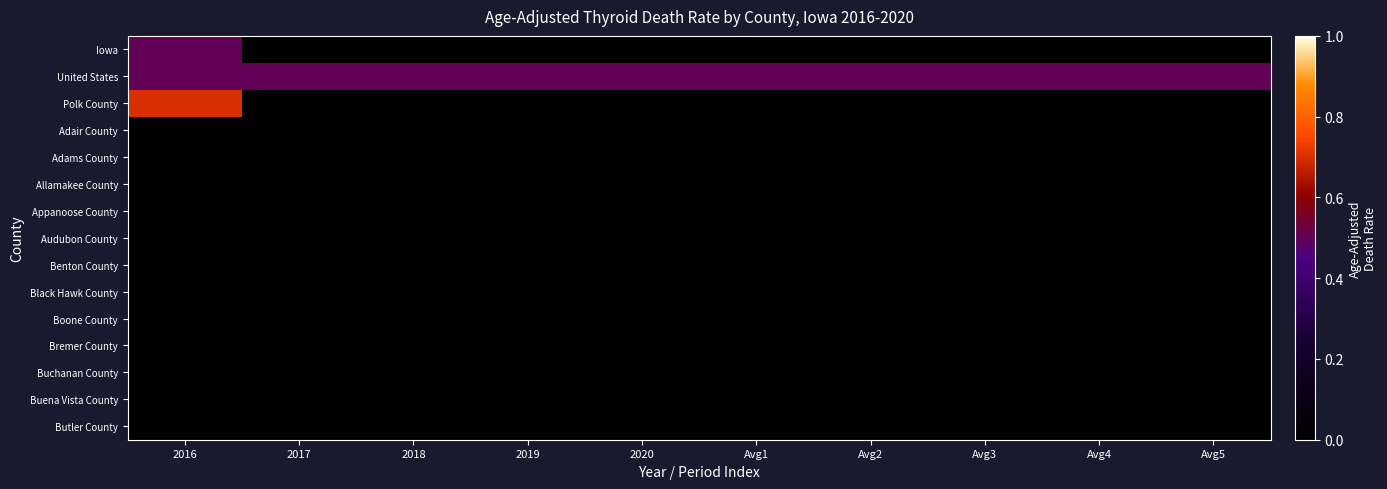

Reading right to left, list all the values displayed in this chart.

Iowa: Avg5=0.0	Avg4=0.0	Avg3=0.0	Avg2=0.0	Avg1=0.0	2020=0.0	2019=0.0	2018=0.0	2017=0.0	2016=0.5
United States: Avg5=0.5	Avg4=0.5	Avg3=0.5	Avg2=0.5	Avg1=0.5	2020=0.5	2019=0.5	2018=0.5	2017=0.5	2016=0.5
Polk County: Avg5=0.0	Avg4=0.0	Avg3=0.0	Avg2=0.0	Avg1=0.0	2020=0.0	2019=0.0	2018=0.0	2017=0.0	2016=0.7
Adair County: Avg5=0.0	Avg4=0.0	Avg3=0.0	Avg2=0.0	Avg1=0.0	2020=0.0	2019=0.0	2018=0.0	2017=0.0	2016=0.0
Adams County: Avg5=0.0	Avg4=0.0	Avg3=0.0	Avg2=0.0	Avg1=0.0	2020=0.0	2019=0.0	2018=0.0	2017=0.0	2016=0.0
Allamakee County: Avg5=0.0	Avg4=0.0	Avg3=0.0	Avg2=0.0	Avg1=0.0	2020=0.0	2019=0.0	2018=0.0	2017=0.0	2016=0.0
Appanoose County: Avg5=0.0	Avg4=0.0	Avg3=0.0	Avg2=0.0	Avg1=0.0	2020=0.0	2019=0.0	2018=0.0	2017=0.0	2016=0.0
Audubon County: Avg5=0.0	Avg4=0.0	Avg3=0.0	Avg2=0.0	Avg1=0.0	2020=0.0	2019=0.0	2018=0.0	2017=0.0	2016=0.0
Benton County: Avg5=0.0	Avg4=0.0	Avg3=0.0	Avg2=0.0	Avg1=0.0	2020=0.0	2019=0.0	2018=0.0	2017=0.0	2016=0.0
Black Hawk County: Avg5=0.0	Avg4=0.0	Avg3=0.0	Avg2=0.0	Avg1=0.0	2020=0.0	2019=0.0	2018=0.0	2017=0.0	2016=0.0
Boone County: Avg5=0.0	Avg4=0.0	Avg3=0.0	Avg2=0.0	Avg1=0.0	2020=0.0	2019=0.0	2018=0.0	2017=0.0	2016=0.0
Bremer County: Avg5=0.0	Avg4=0.0	Avg3=0.0	Avg2=0.0	Avg1=0.0	2020=0.0	2019=0.0	2018=0.0	2017=0.0	2016=0.0
Buchanan County: Avg5=0.0	Avg4=0.0	Avg3=0.0	Avg2=0.0	Avg1=0.0	2020=0.0	2019=0.0	2018=0.0	2017=0.0	2016=0.0
Buena Vista County: Avg5=0.0	Avg4=0.0	Avg3=0.0	Avg2=0.0	Avg1=0.0	2020=0.0	2019=0.0	2018=0.0	2017=0.0	2016=0.0
Butler County: Avg5=0.0	Avg4=0.0	Avg3=0.0	Avg2=0.0	Avg1=0.0	2020=0.0	2019=0.0	2018=0.0	2017=0.0	2016=0.0